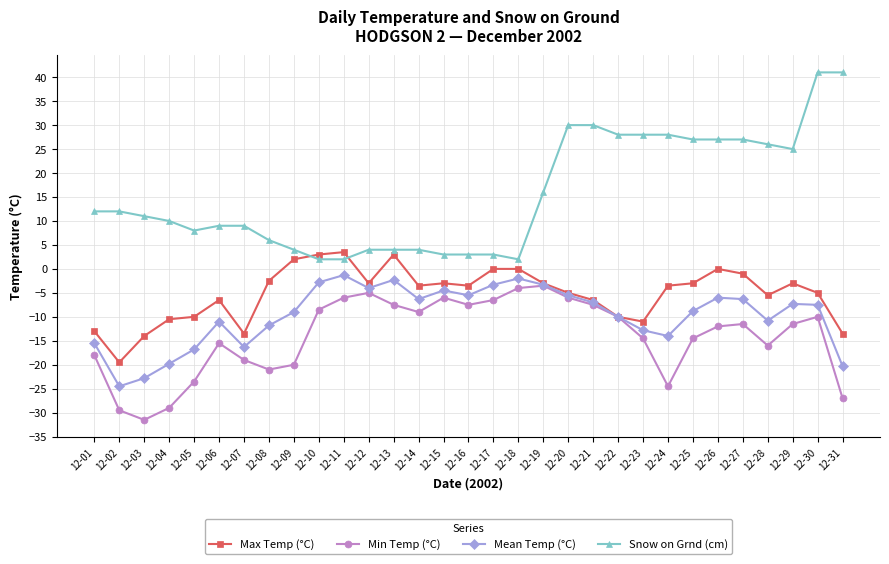

What is the difference between the highest and lowest values at 12-17?

9.5